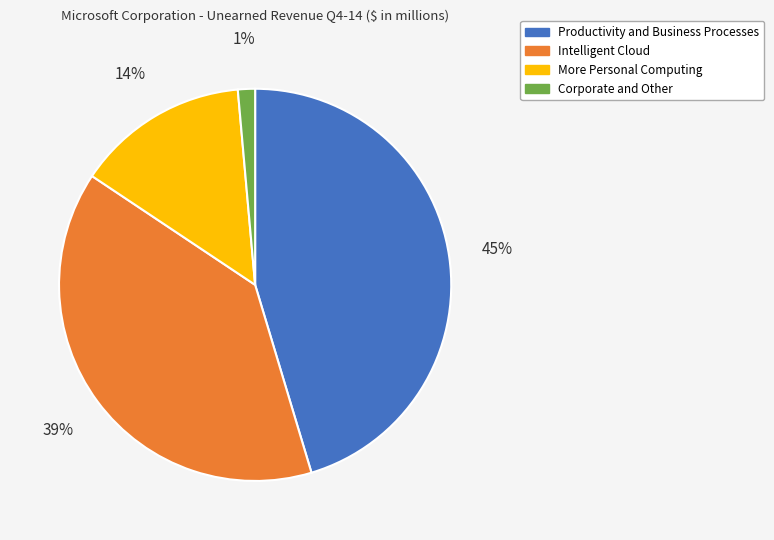

Approximately how many times larger is the value at Intelligent Cloud compared to Productivity and Business Processes?

0.9